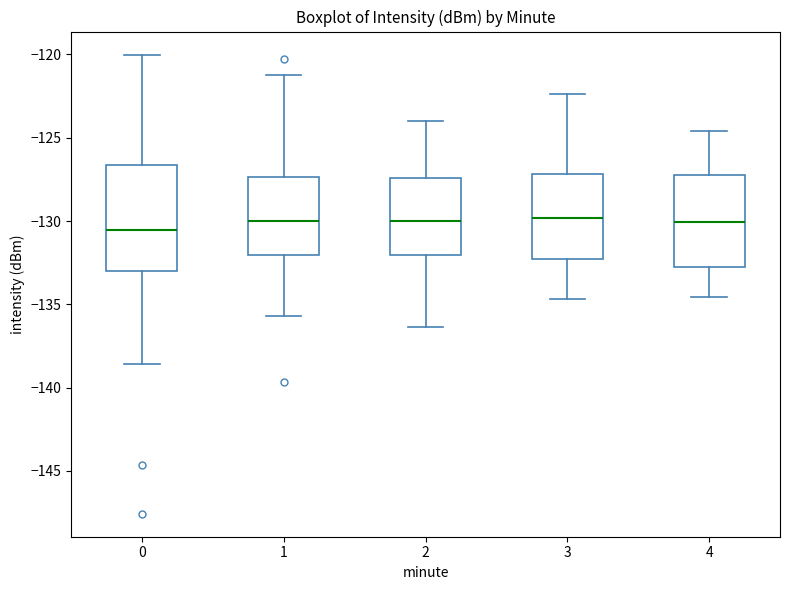

Reading left to right, transcribe this box plot: for each box, give where its median line is, the range the box spans, and where its two whiskers end, as read against the y-axis. The values are not printed on the chart, so give them approximately, as read against the axis.

0: median -130.5, box -133.0 to -126.5, whiskers -138.5 to -120.0
1: median -130.0, box -132.0 to -127.5, whiskers -135.5 to -121.0
2: median -130.0, box -132.0 to -127.5, whiskers -136.5 to -124.0
3: median -130.0, box -132.5 to -127.0, whiskers -134.5 to -122.5
4: median -130.0, box -132.5 to -127.0, whiskers -134.5 to -124.5